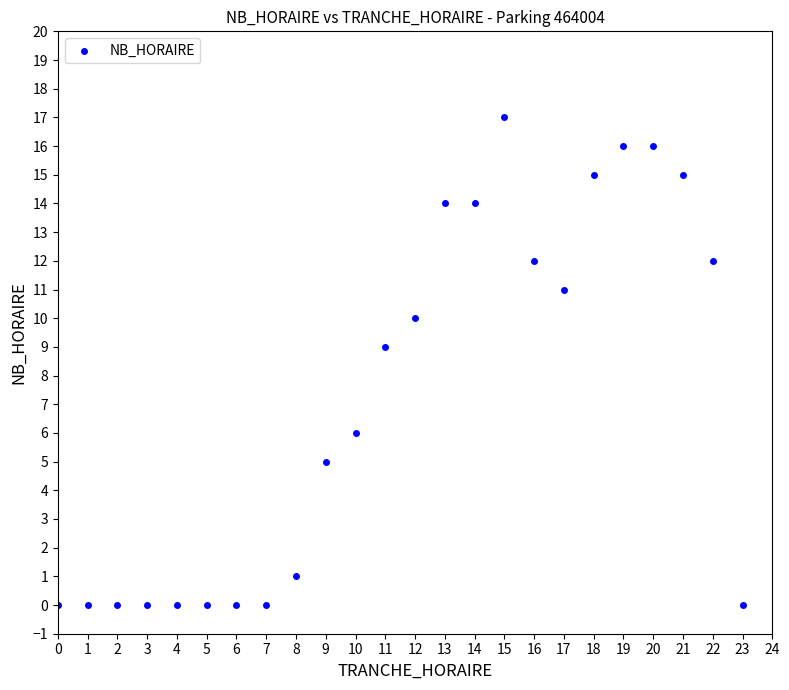

What is the range of X values (max minus min)?

23